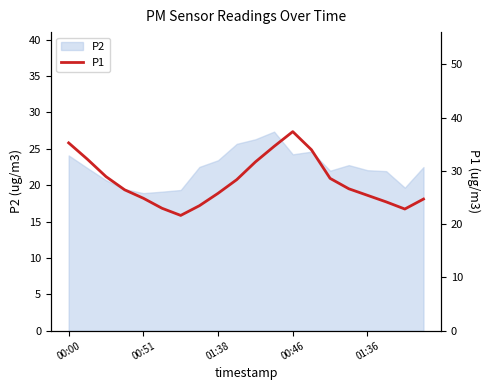

What is the lowest value of the P2 series?

18.9